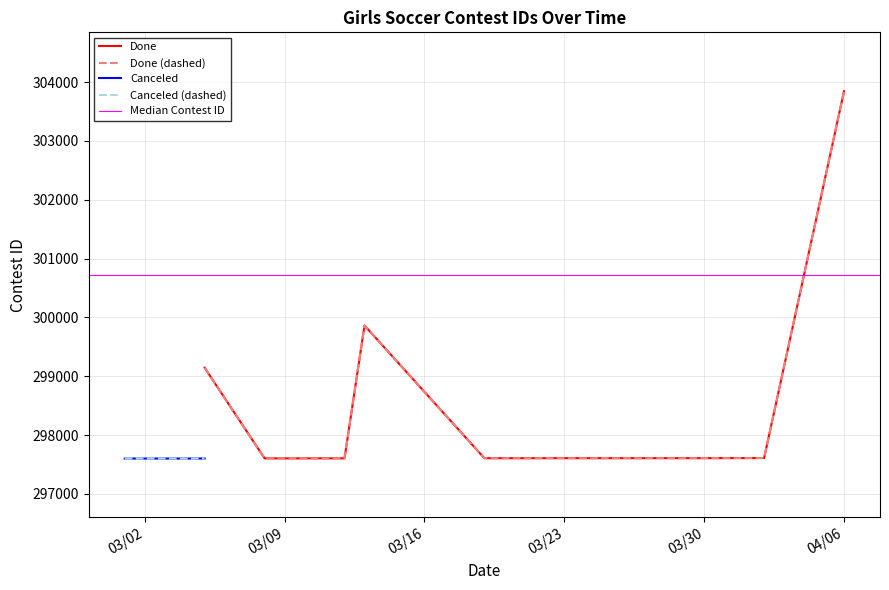

How many interior local valleys (lower than both neighbors) does the data have?

2